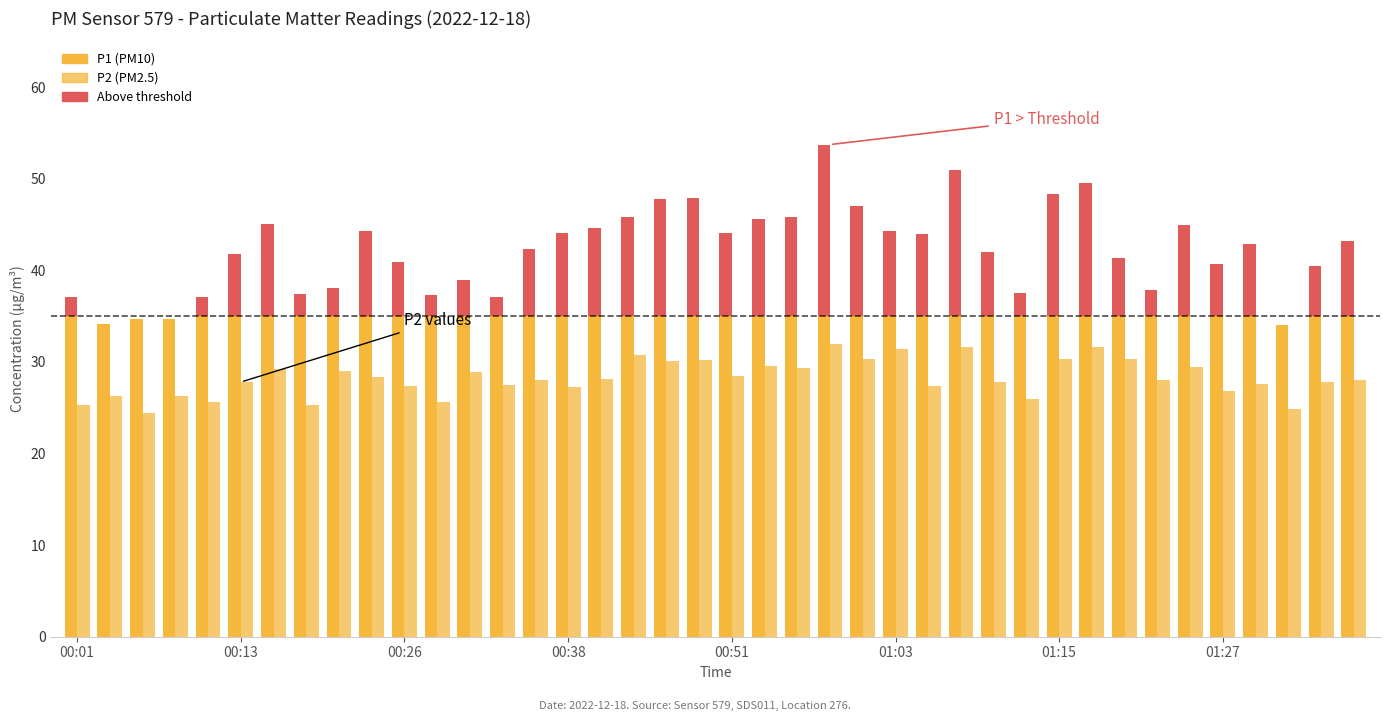

The value of P1 at 01:17 is 32.0. True or false?

False